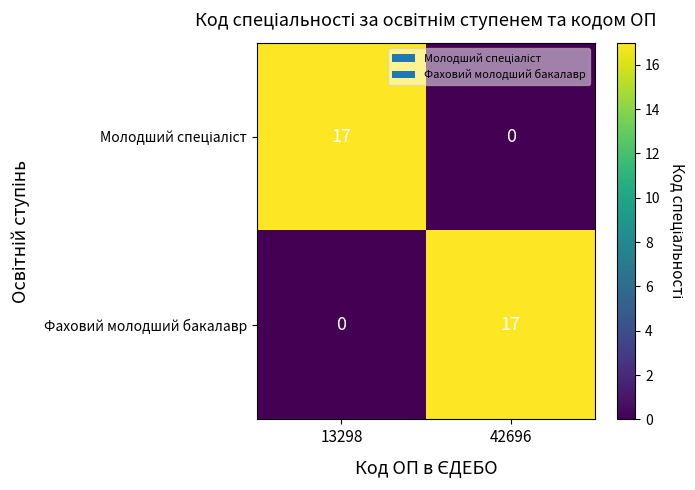

Read the Фаховий молодший бакалавр value at 42696, to the nearest 5.

15